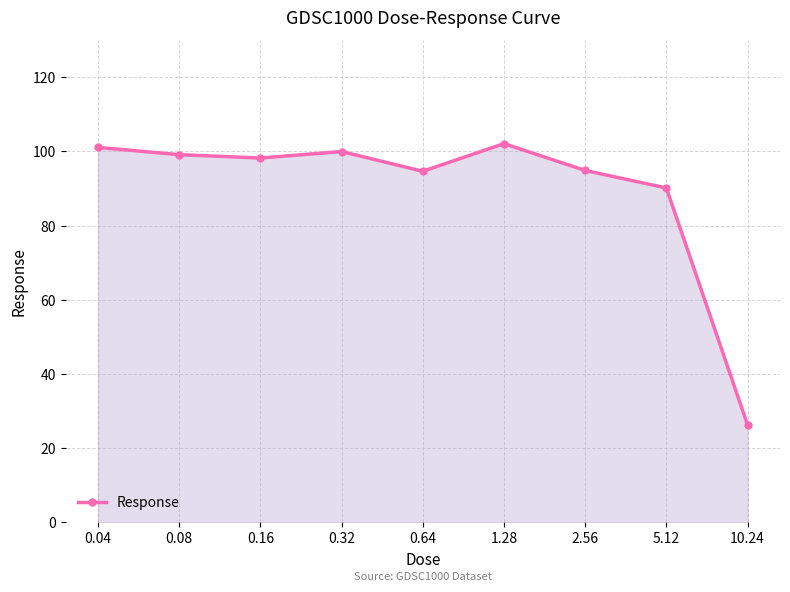

What is the sum of the values at 10.24 and 1.28?

128.4